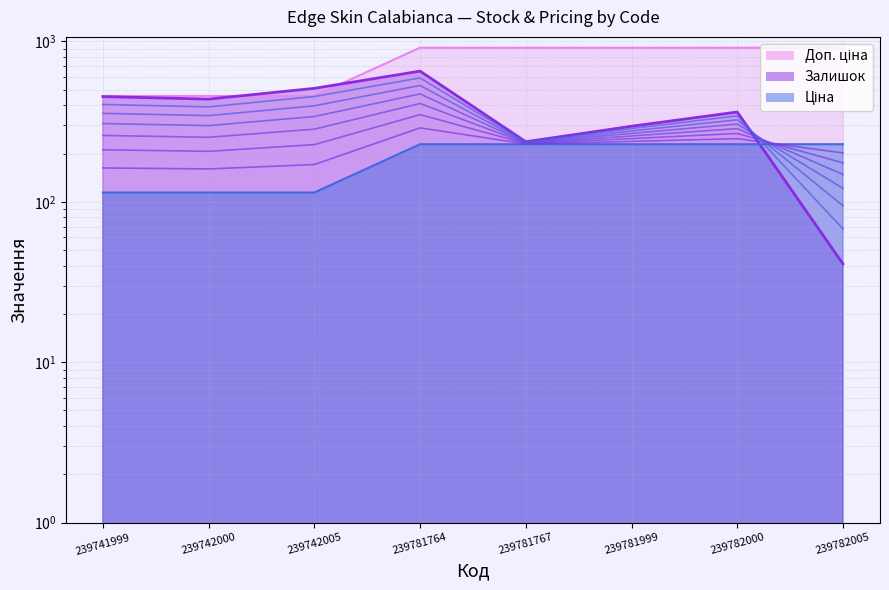

Which category has the highest value across all series?

239781764